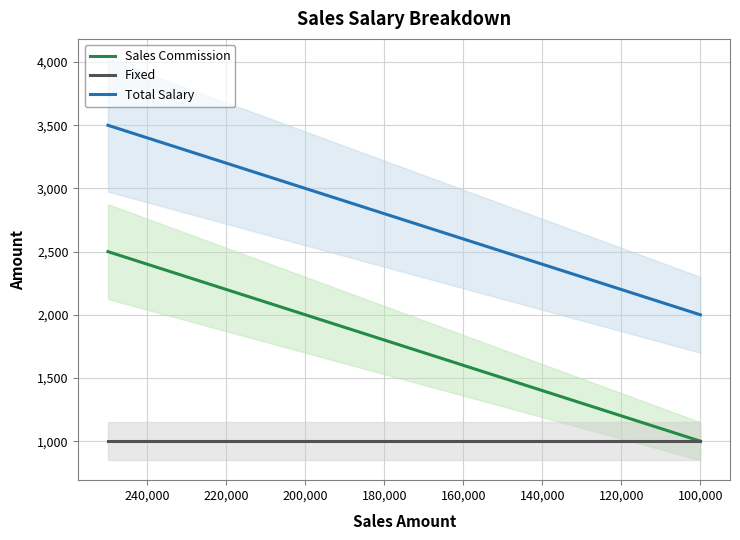

How many lines are shown in the chart?

3